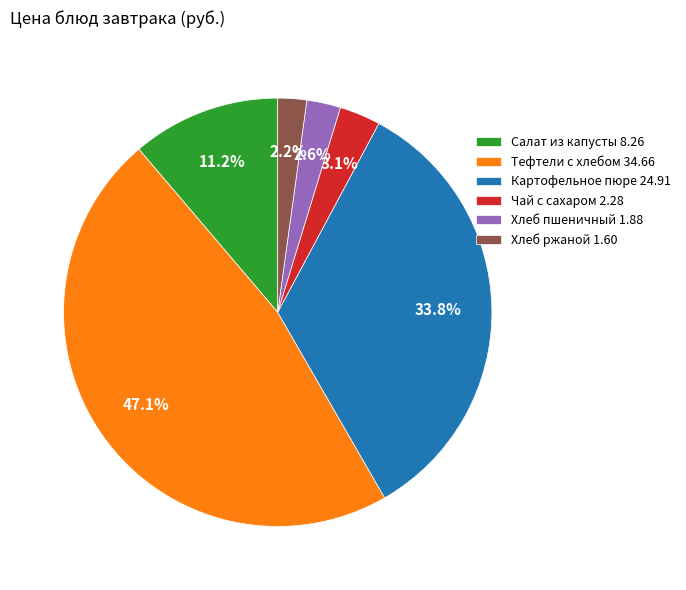

Is there a majority slice in this chart?

No